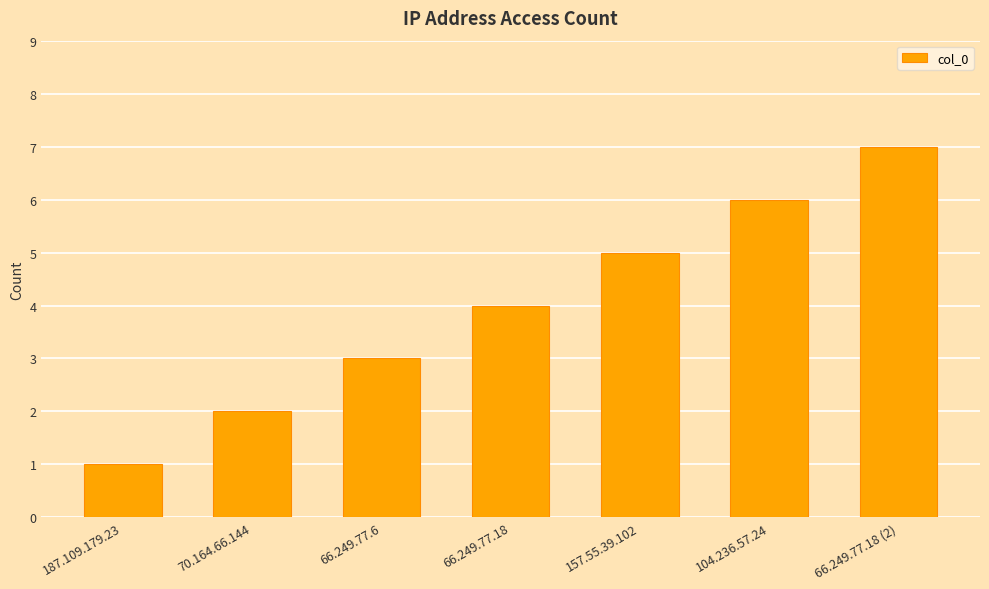

What is the difference between the maximum and minimum values?

6